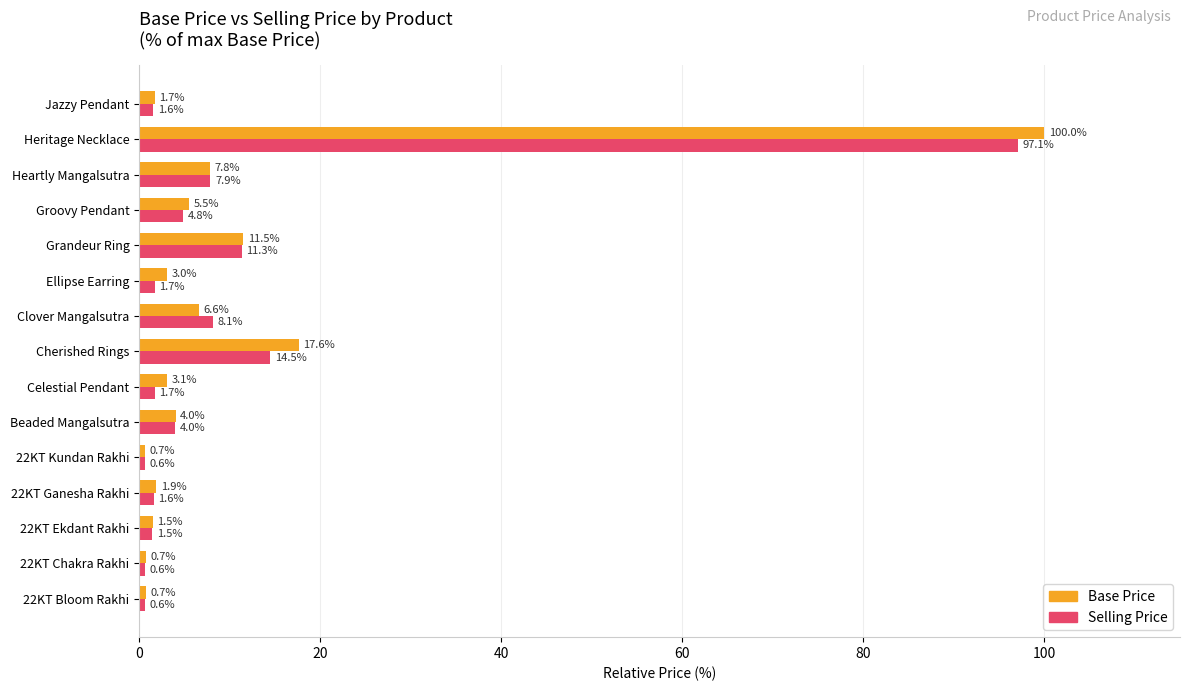

What are all the series names shown in the legend?

Base Price, Selling Price